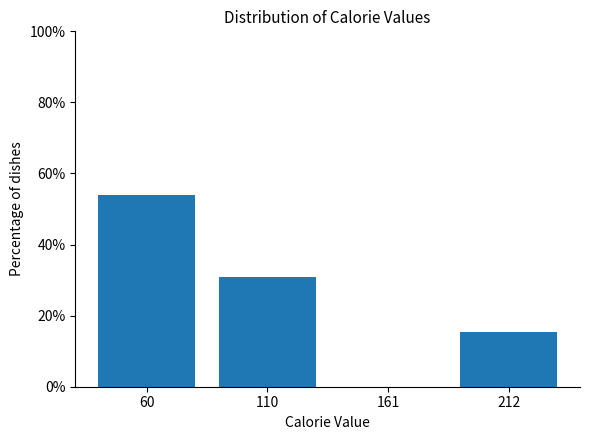

Reading left to right, list every bar in this chart as the range it spans on the x-axis followed by its height. Neither the bar edges nor the heights are printed on the chart, so give them approximately, as read against the axes.

30 to 90: 54
90 to 140: 30
140 to 190: 0
190 to 240: 16